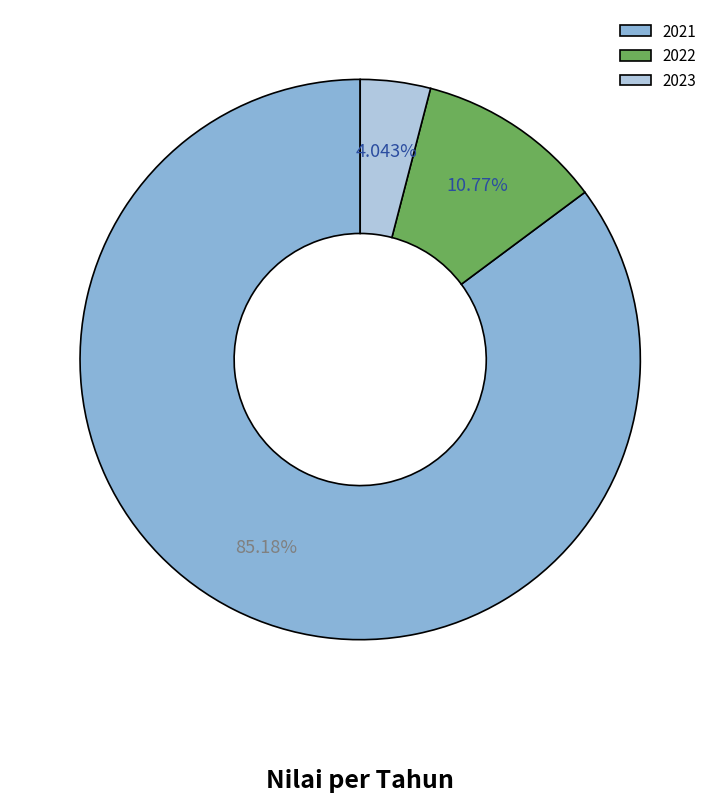

To the nearest percent, what is the difference between the 2022 and 2021 slice percentages?

74%